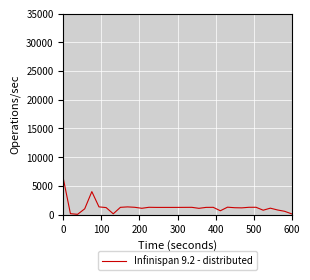

What is the greatest value displayed?

6302